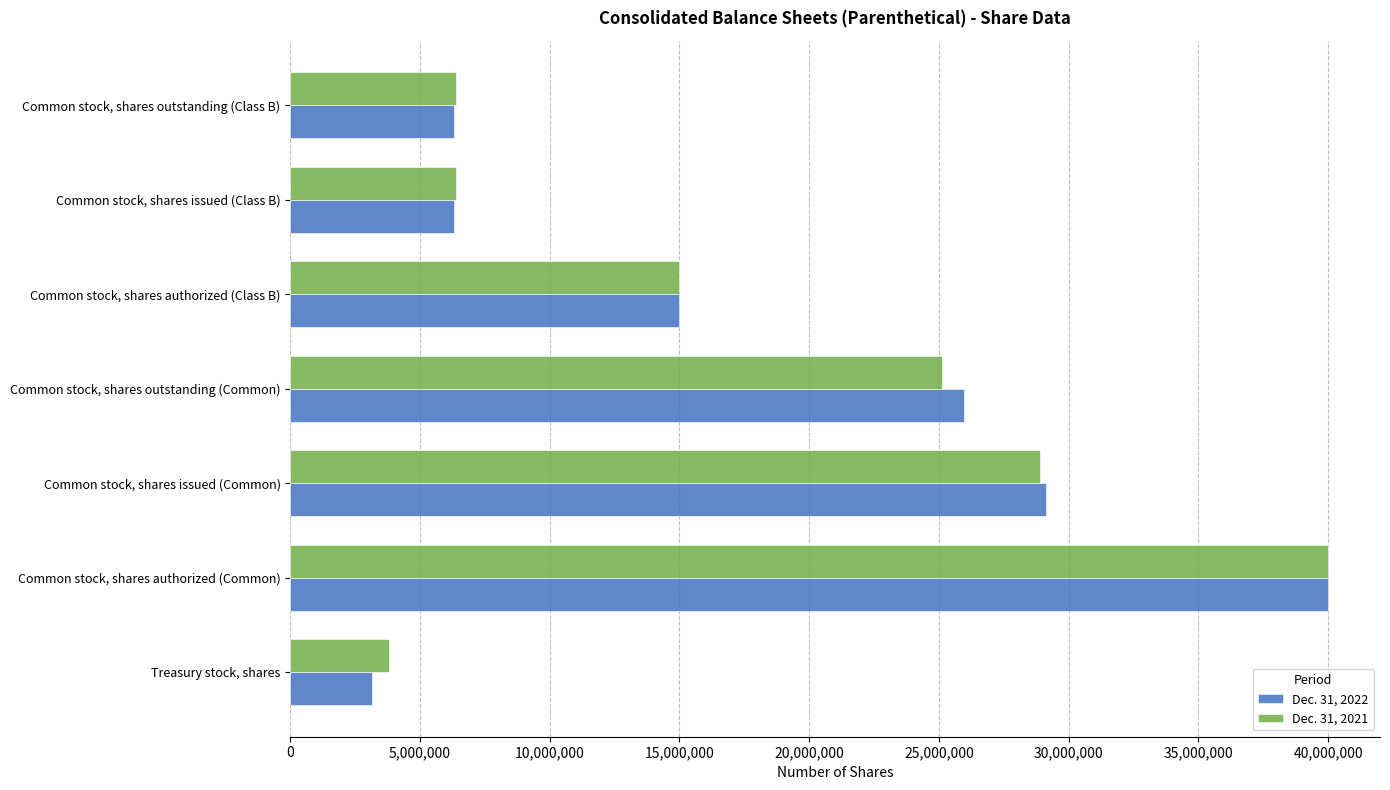

Which series has the largest range (max minus min)?

Dec. 31, 2022